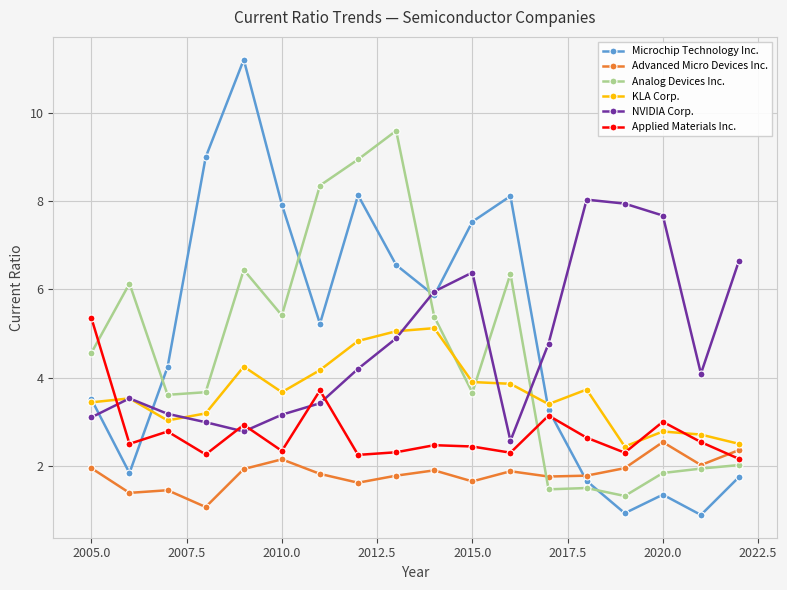

What is the highest value of the KLA Corp. series?

5.1